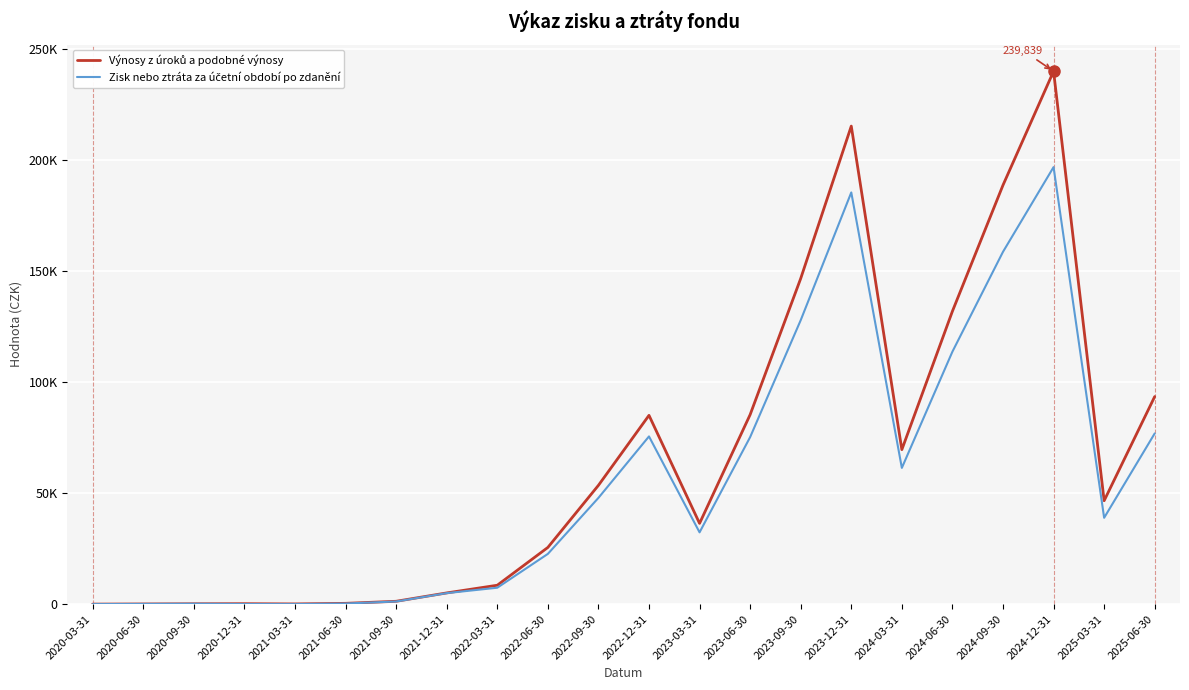

Count the number of data series in this chart.

2